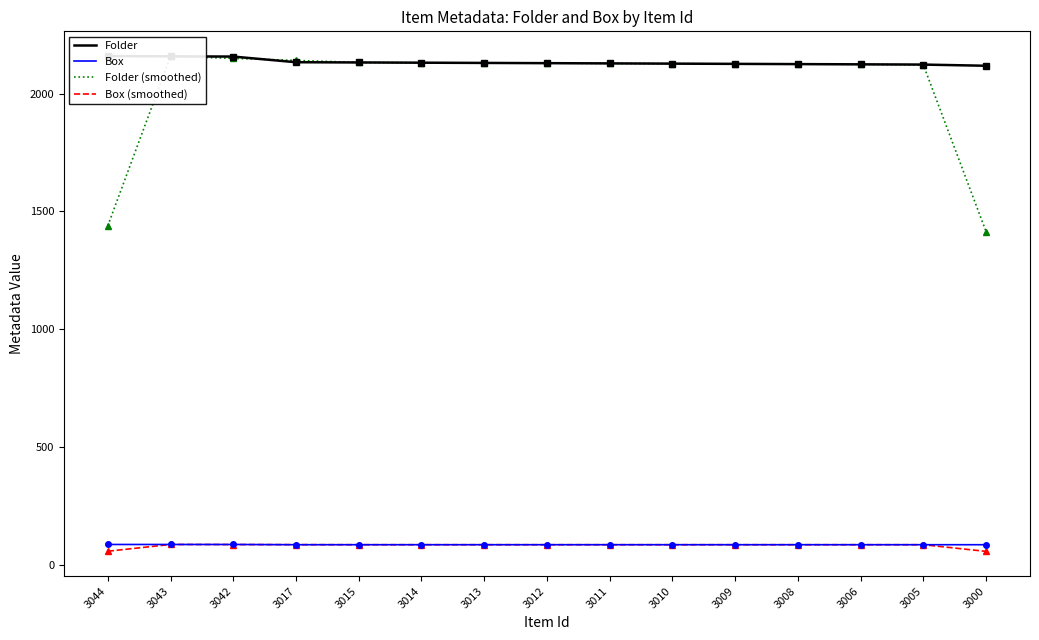

Which series changed the most between 3043 and 3005?

Folder (smoothed)